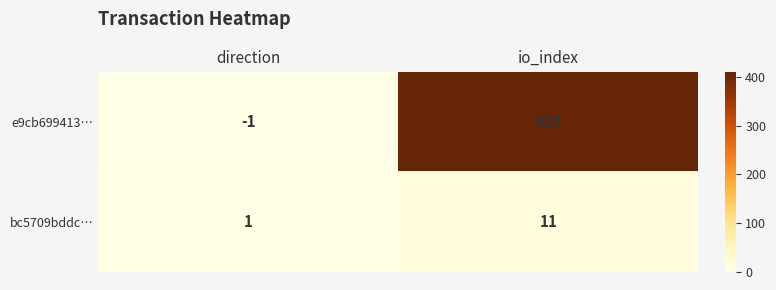

The e9cb699413… series shows 410 at io_index. True or false?

True